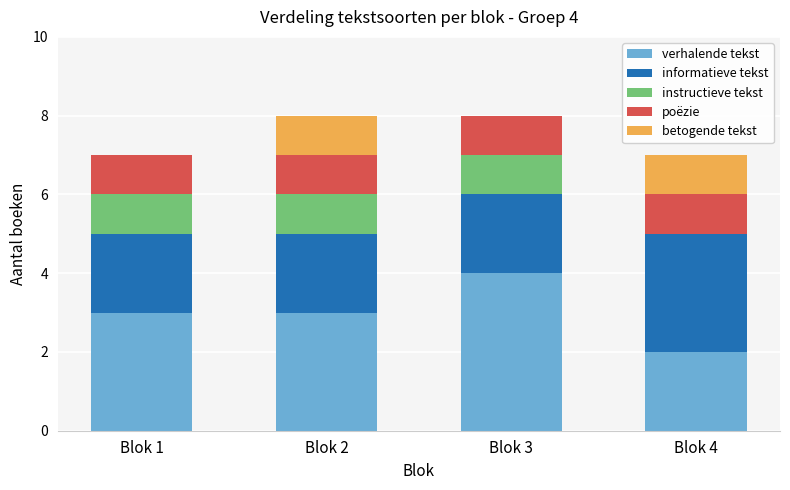

The verhalende tekst series shows 3 at Blok 1. True or false?

True